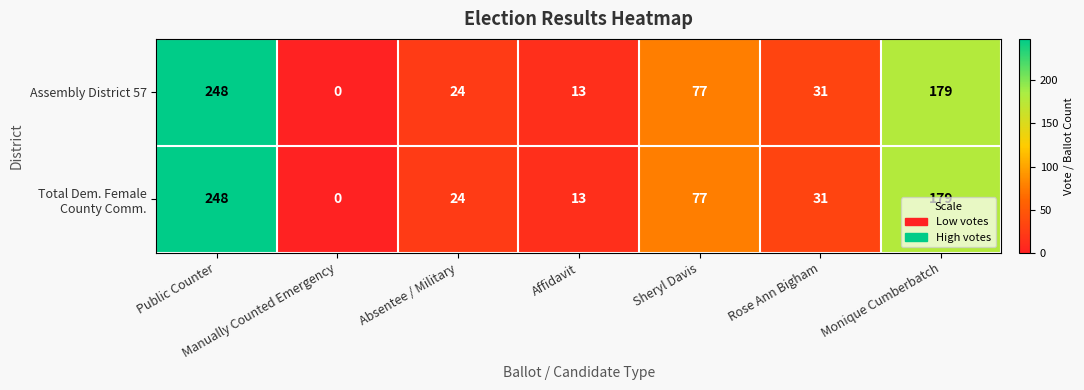

At which label is Assembly District 57 closest to 124?

Sheryl Davis